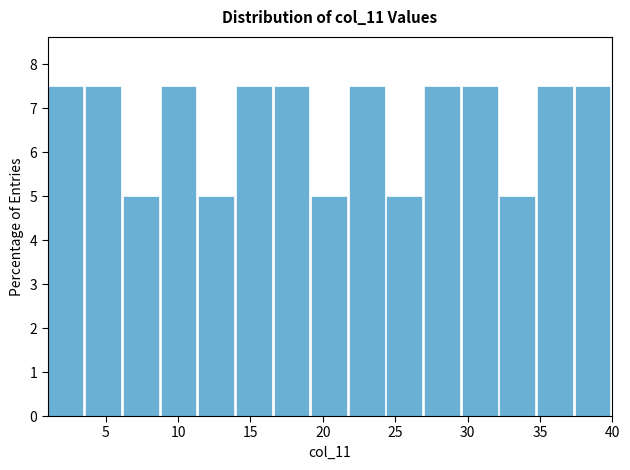

What is the height of the bar covering 11.4 to 14.0 on the x-axis? Neither the bar edges nor the heights are printed on the chart, so give them approximately, as read against the axes.

5.0